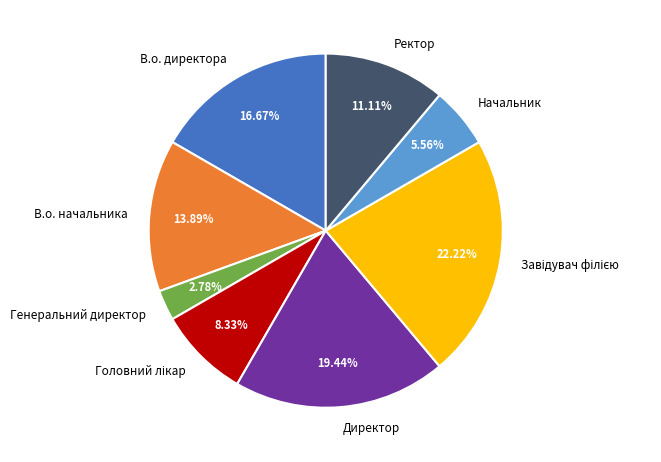

How many slices are in this pie chart?

8